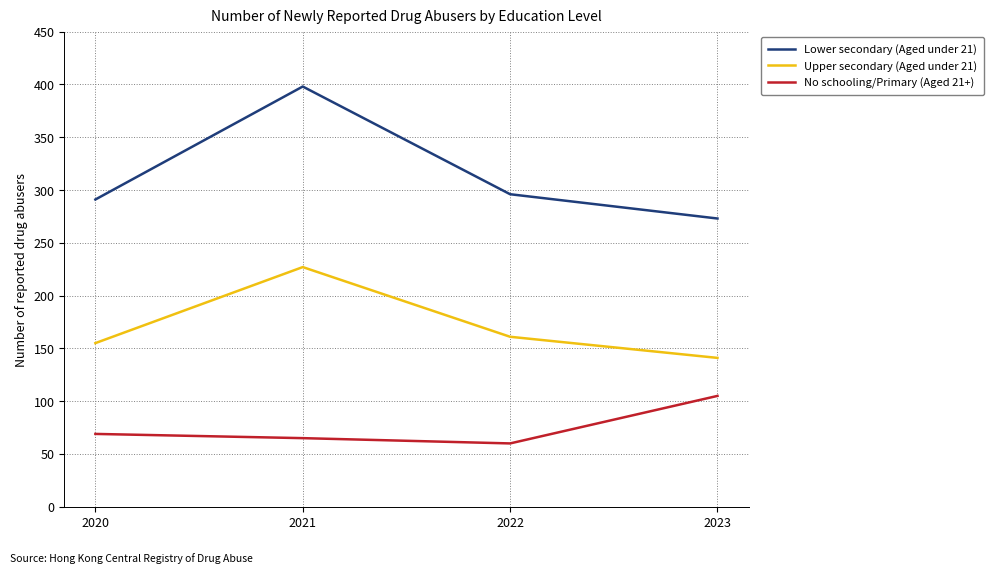

What is the total value across all series at 2022?

517